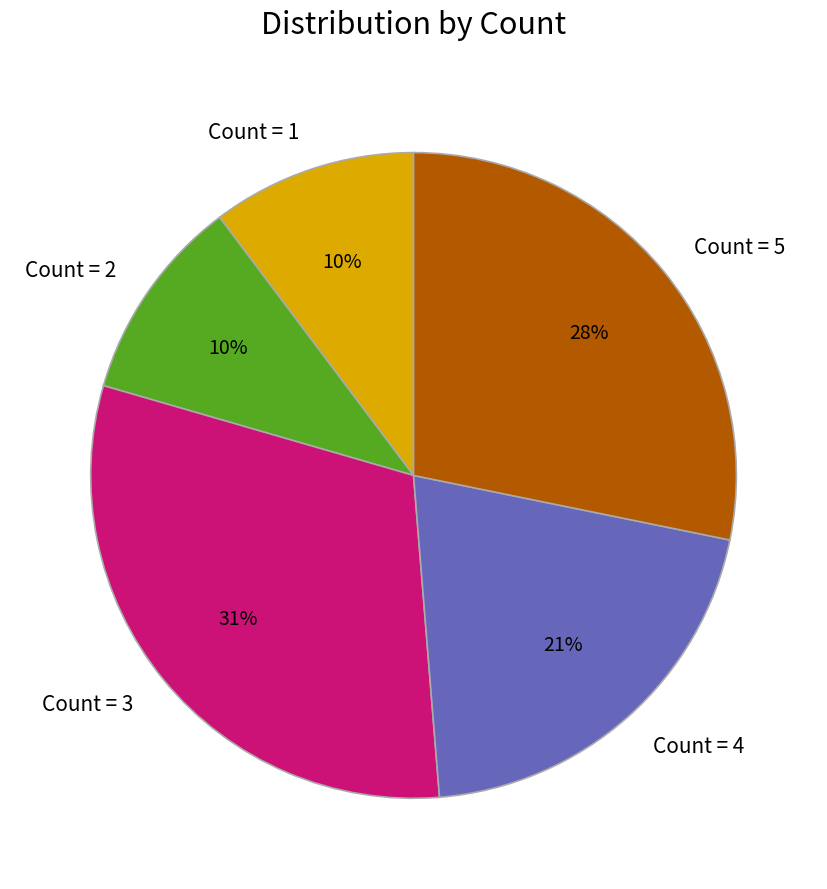

To the nearest percent, what percentage of the pie is Count = 1?

10%